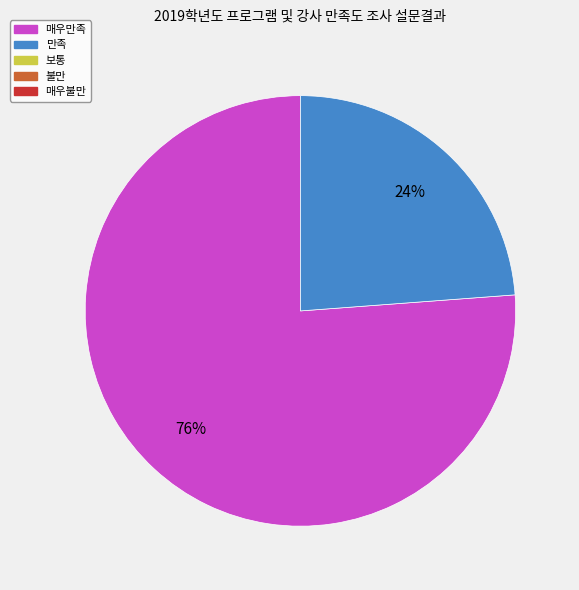

To the nearest percent, what is the average slice percentage?

50%